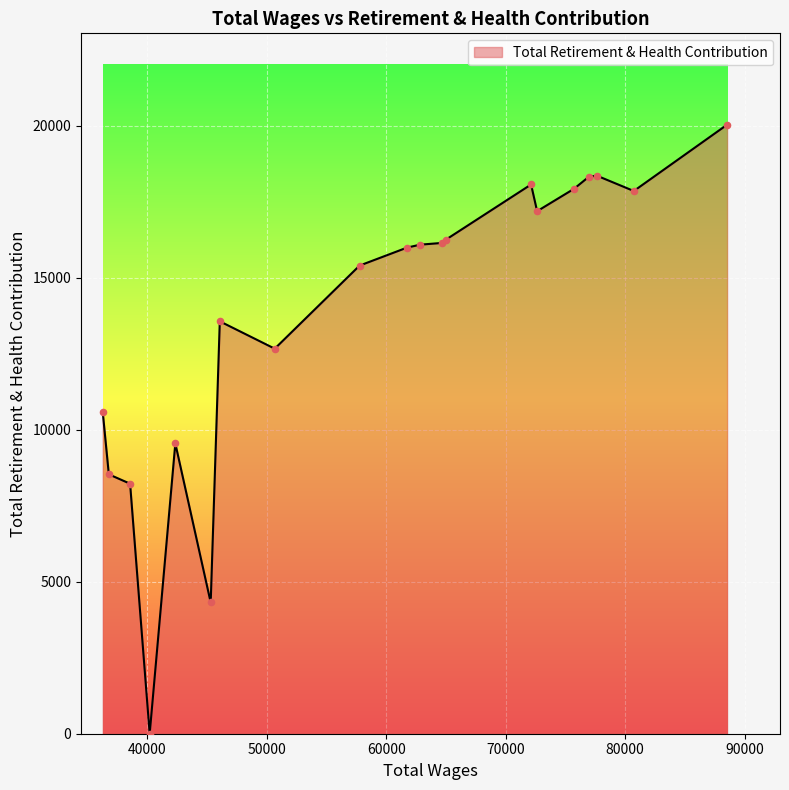

What is the maximum value shown in the chart?

20031